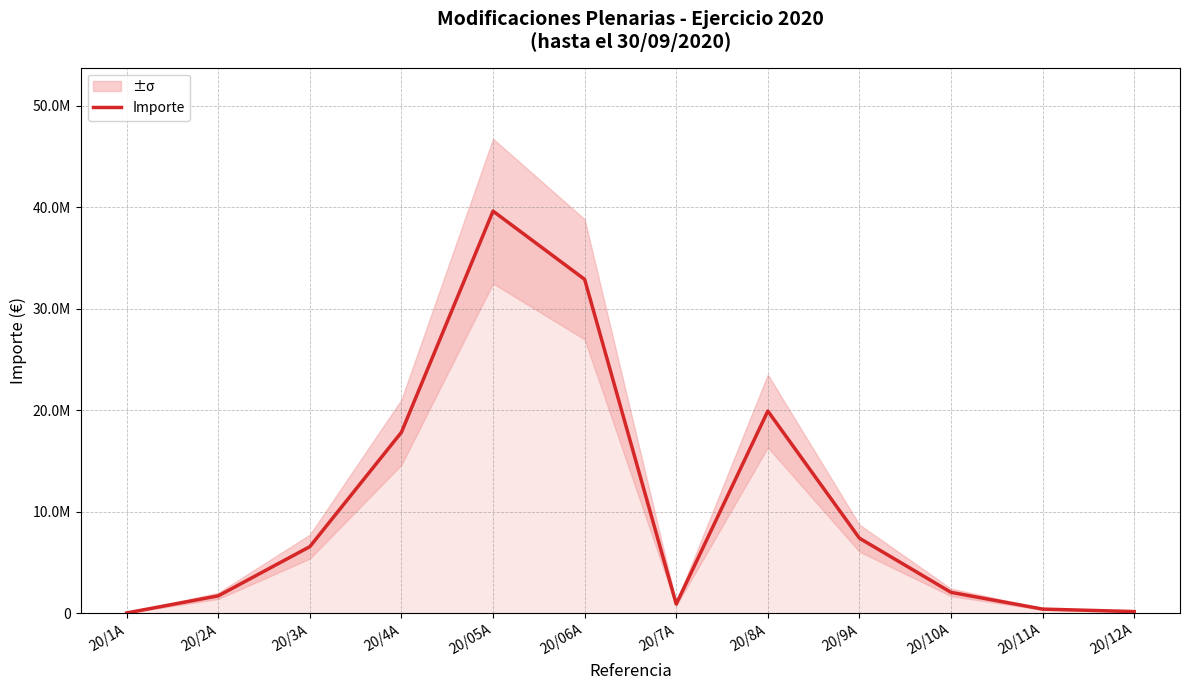

Rank the categories by value from lowest to highest.

20/1A, 20/12A, 20/11A, 20/7A, 20/2A, 20/10A, 20/3A, 20/9A, 20/4A, 20/8A, 20/06A, 20/05A